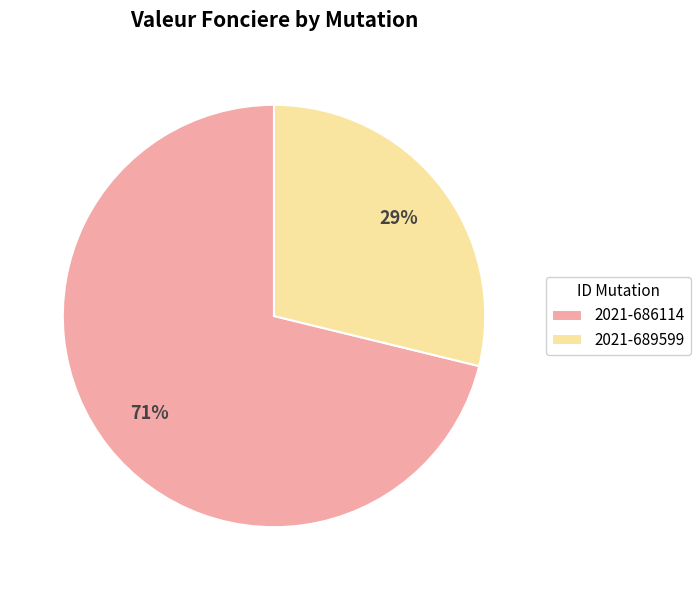

How many slices are in this pie chart?

2